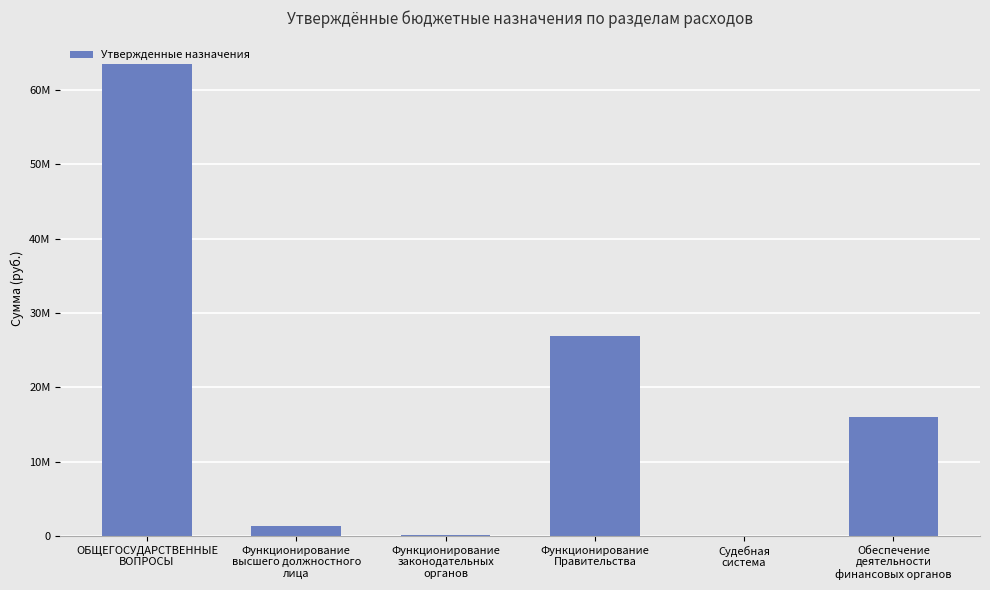

Rank the categories by value from lowest to highest.

Судебная
система, Функционирование
законодательных
органов, Функционирование
высшего должностного
лица, Обеспечение
деятельности
финансовых органов, Функционирование
Правительства, ОБЩЕГОСУДАРСТВЕННЫЕ
ВОПРОСЫ